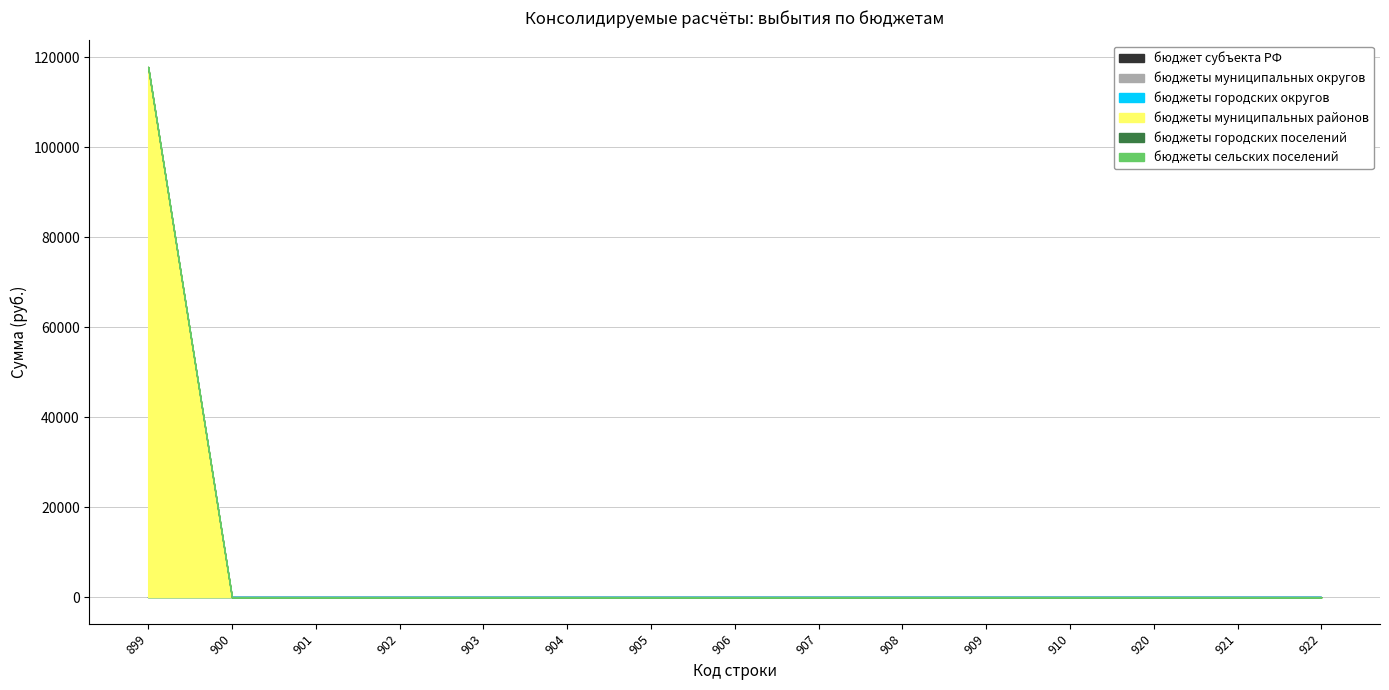

At which category is the sum across all series the highest?

899